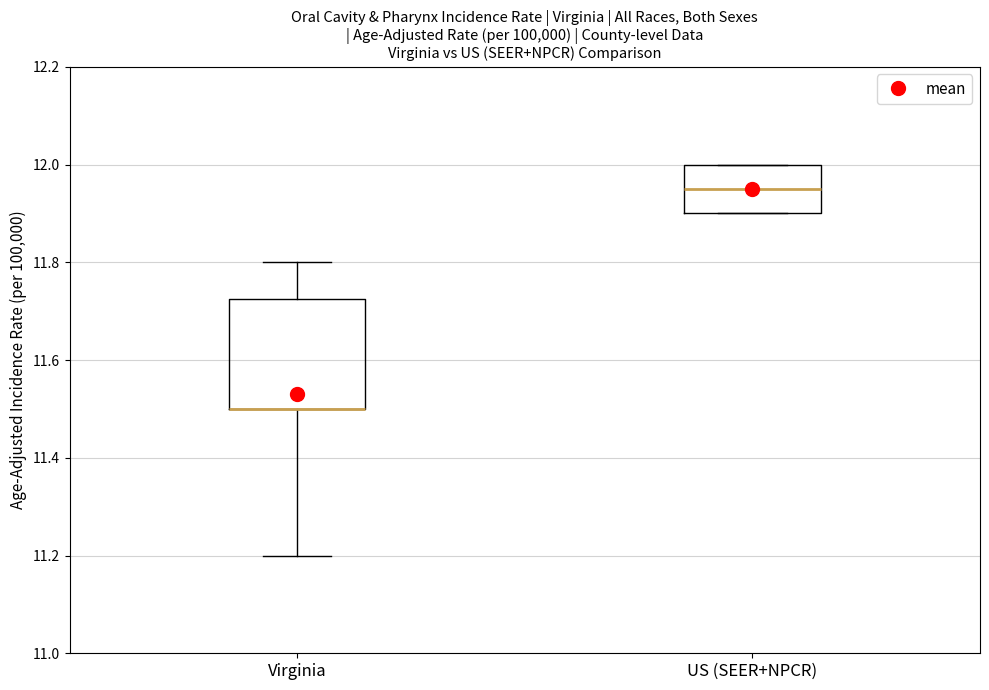

Reading left to right, read every box against the y-axis: the position of its median line, the range the box covers, and the ends of its whiskers. The values are not printed on the chart, so give them approximately, as read against the axis.

Virginia: median 11.50 (drawn on the box's lower edge), box 11.50 to 11.72, whiskers 11.20 to 11.80
US (SEER+NPCR): median 11.96, box 11.90 to 12.00, whiskers 11.90 to 12.00